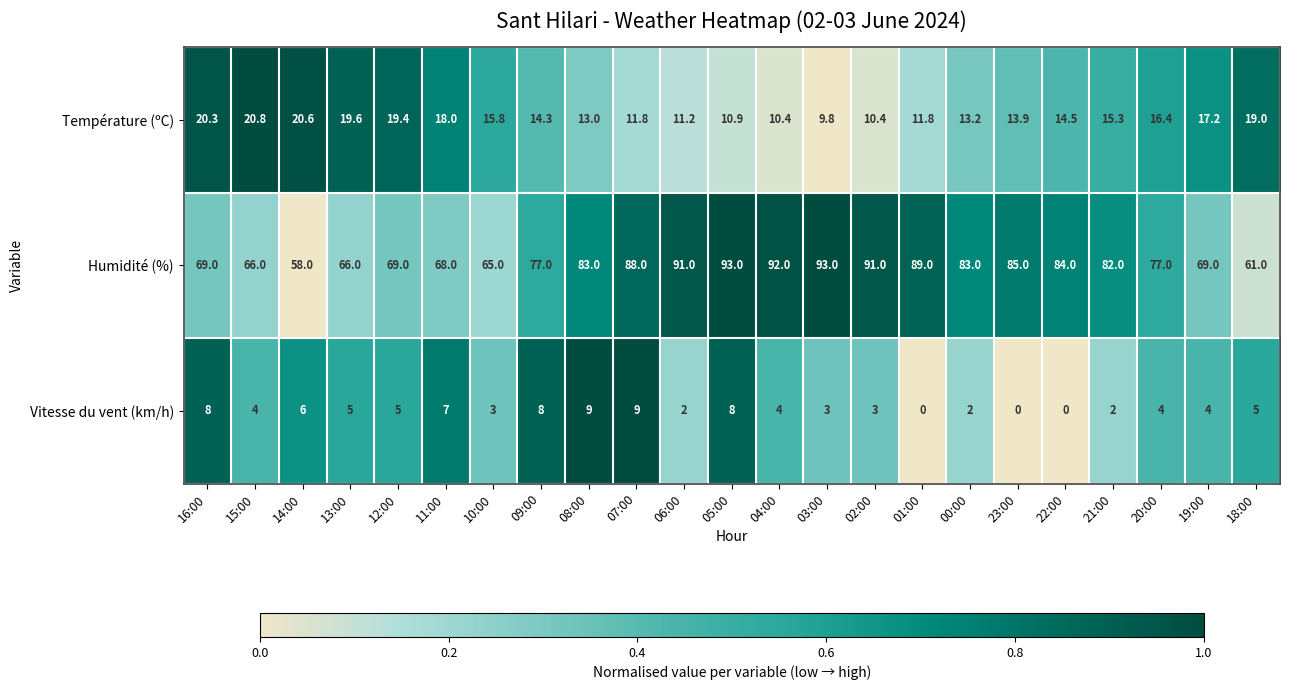

The value of Température (ºC) at 02:00 is 10.4. True or false?

True